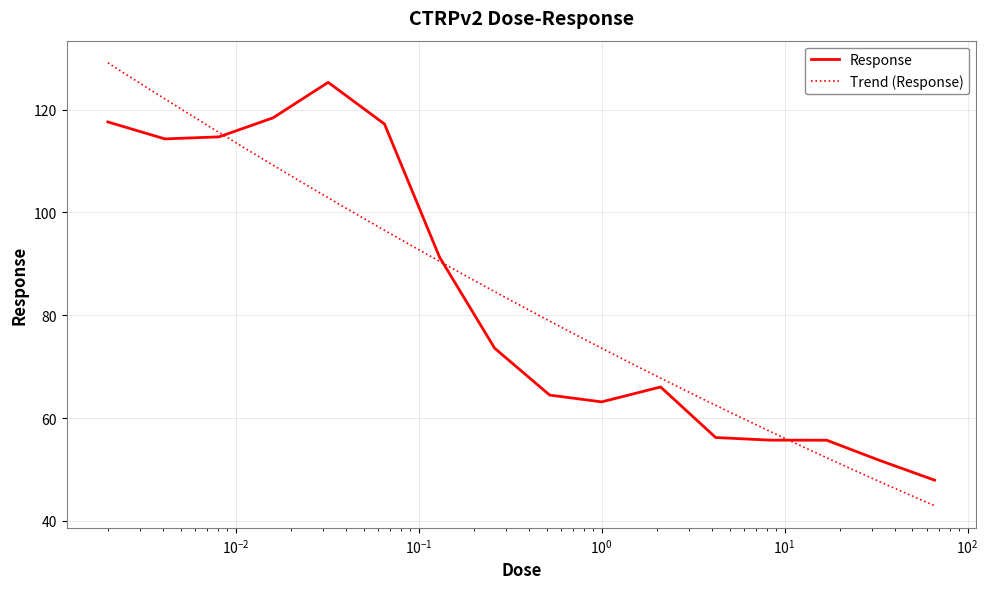

Reading left to right, what are all the values shown in this chart?

117.6	114.3	114.7	118.4	125.3	117.2	91.3	73.6	64.5	63.1	66.0	56.2	55.7	55.7	51.8	47.9